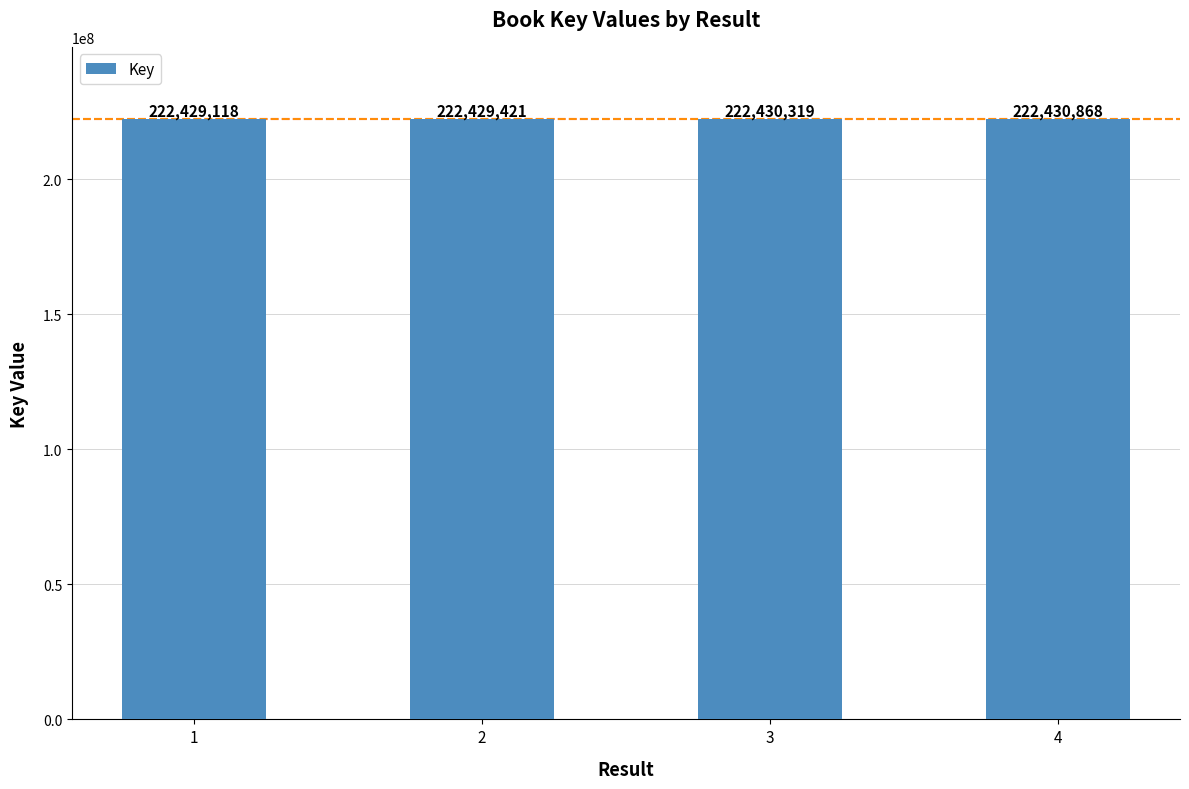

What is the sum of all values?

889719726